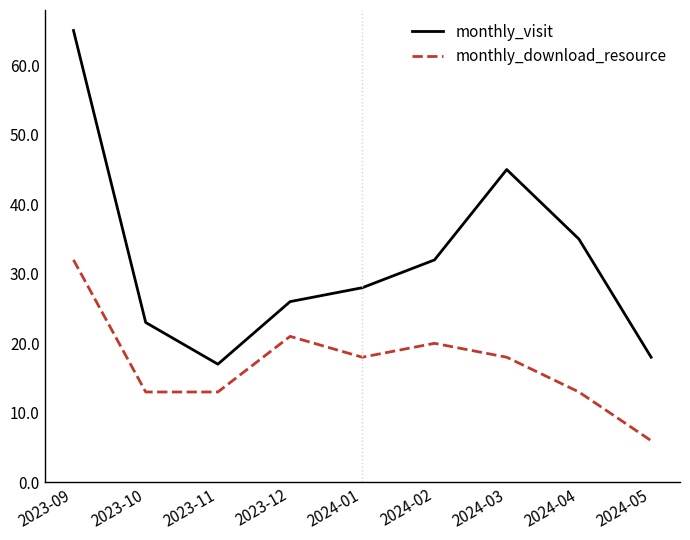

At which label is monthly_visit closest to 41?

2024-03